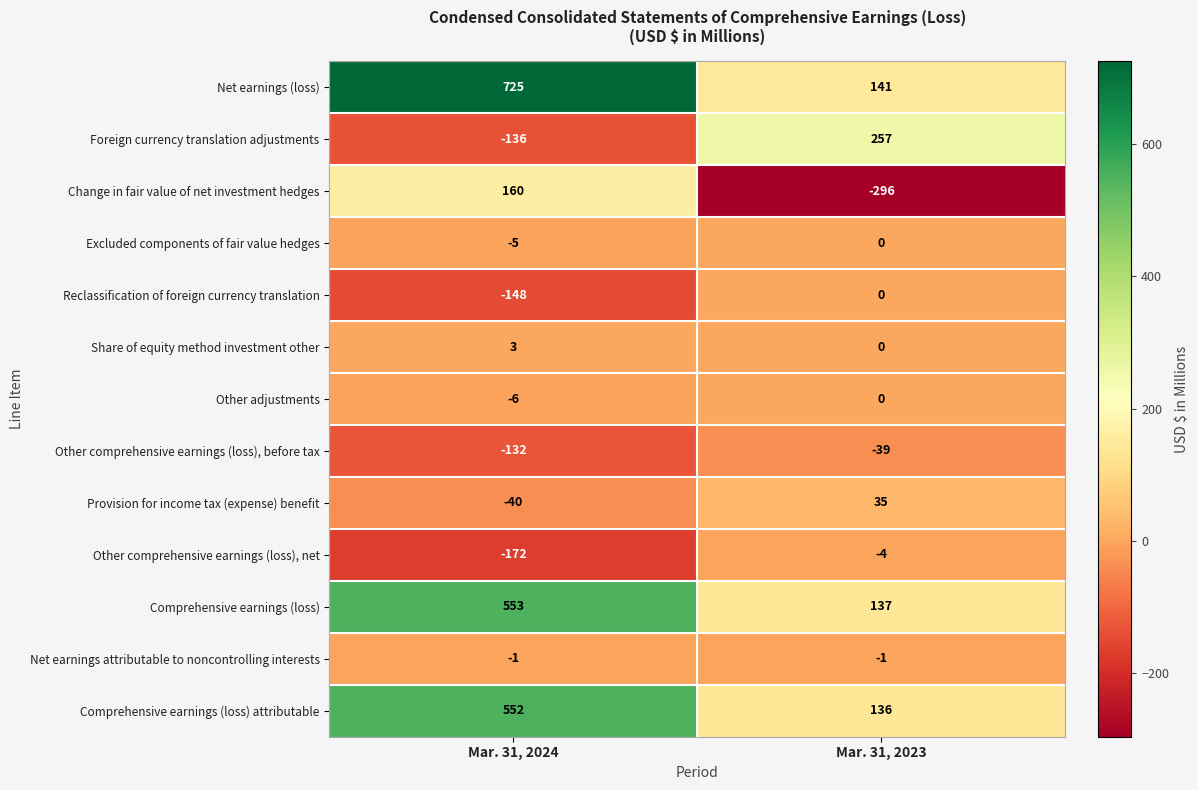

At how many categories does at least one series exceed 11?

2